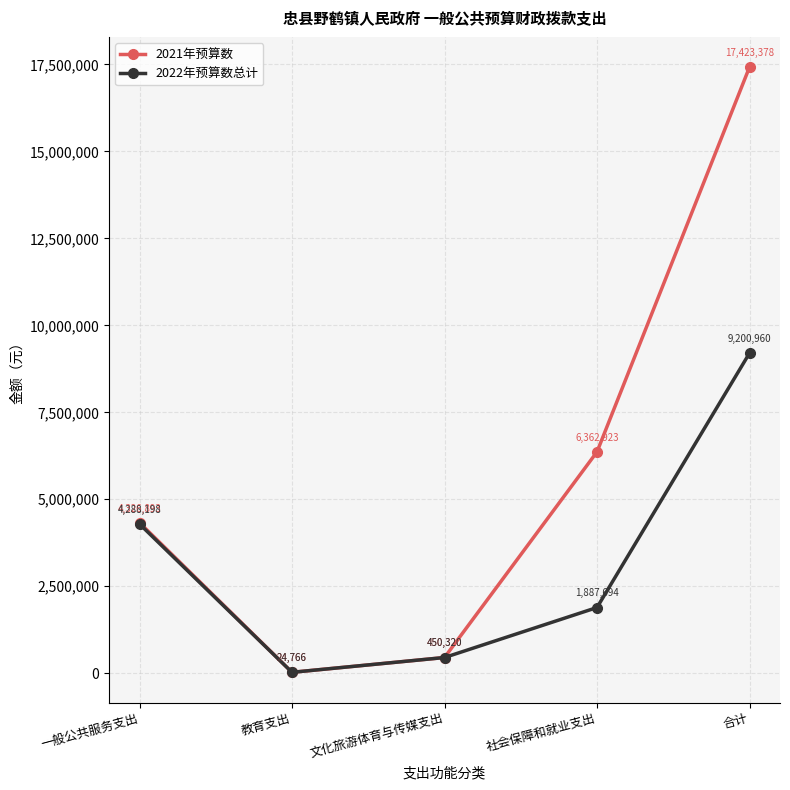

Which series has the largest range (max minus min)?

2021年预算数